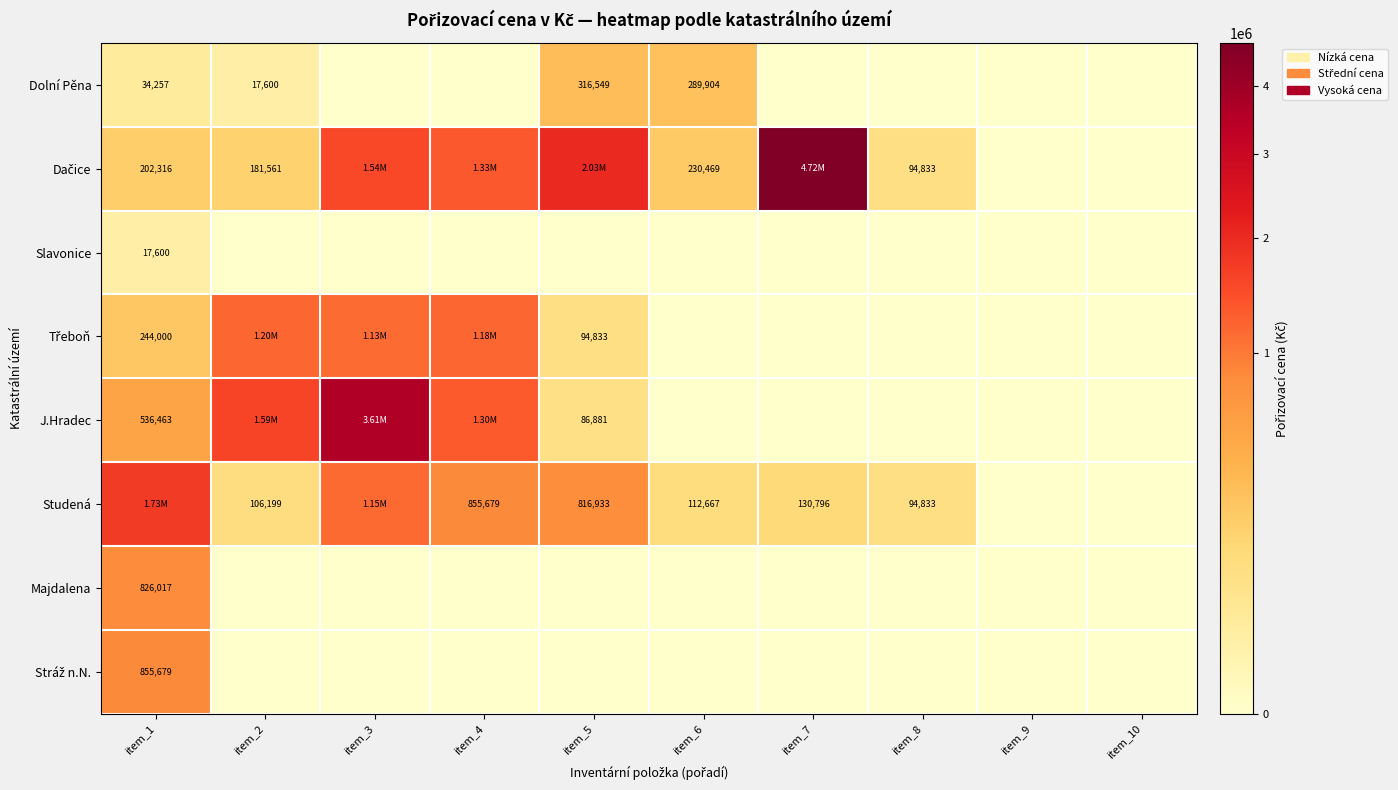

What is the sum of all Studená values?

5000432.2